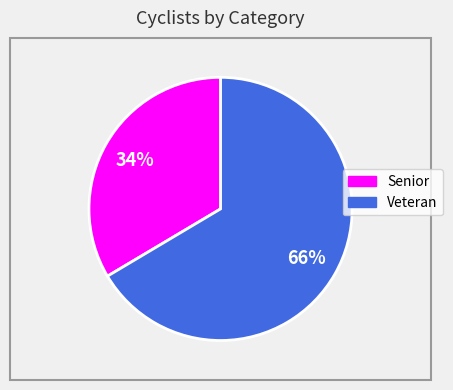

To the nearest percent, what is the combined percentage of Veteran and Senior?

100%